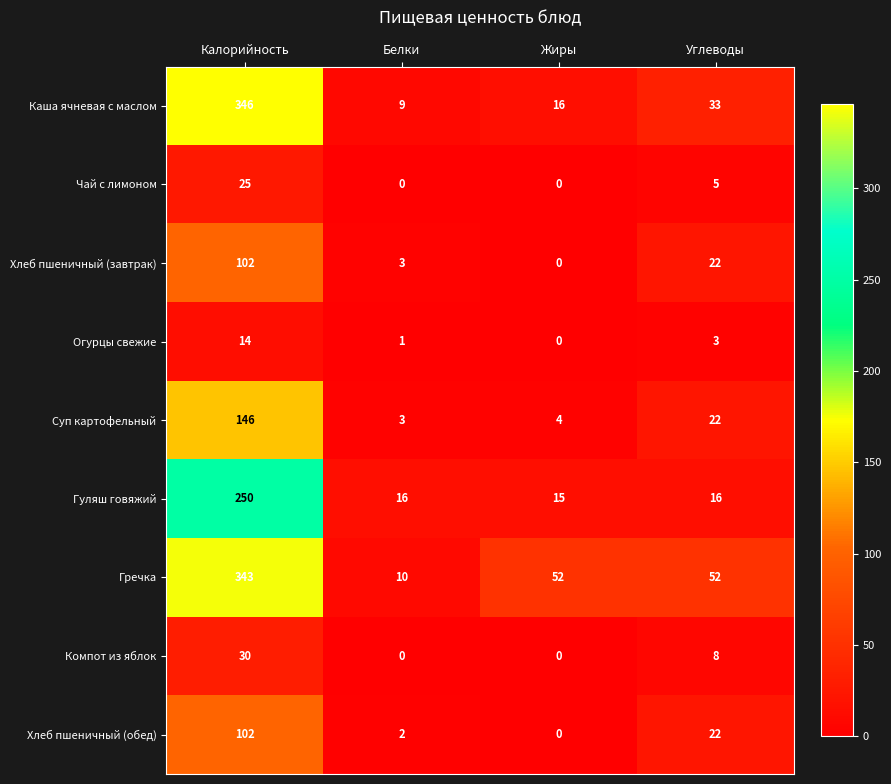

Which series changed the most between Белки and Жиры?

Гречка